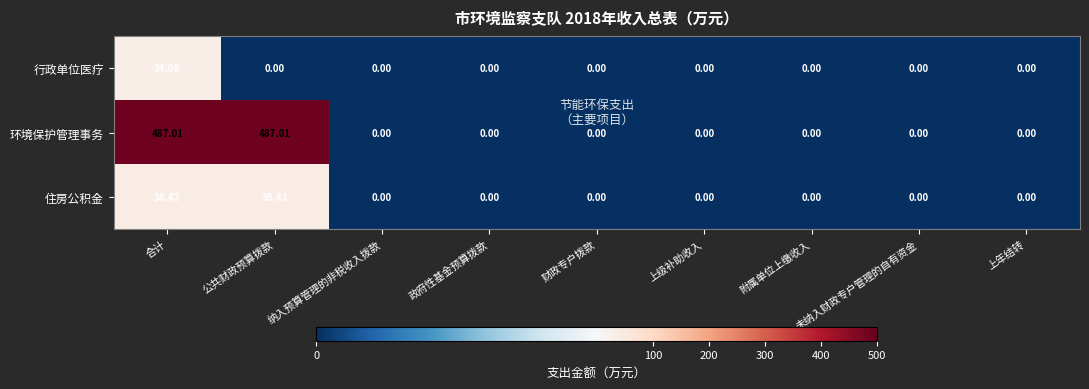

At which category is the sum across all series the highest?

合计